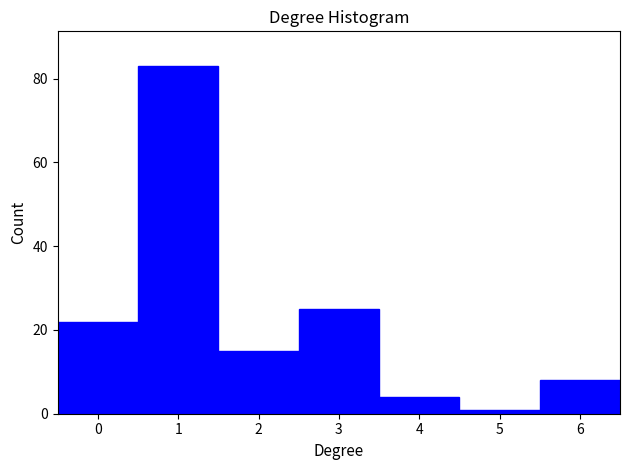

Over which range of the x-axis is the bar tallest?

0.5 to 1.5